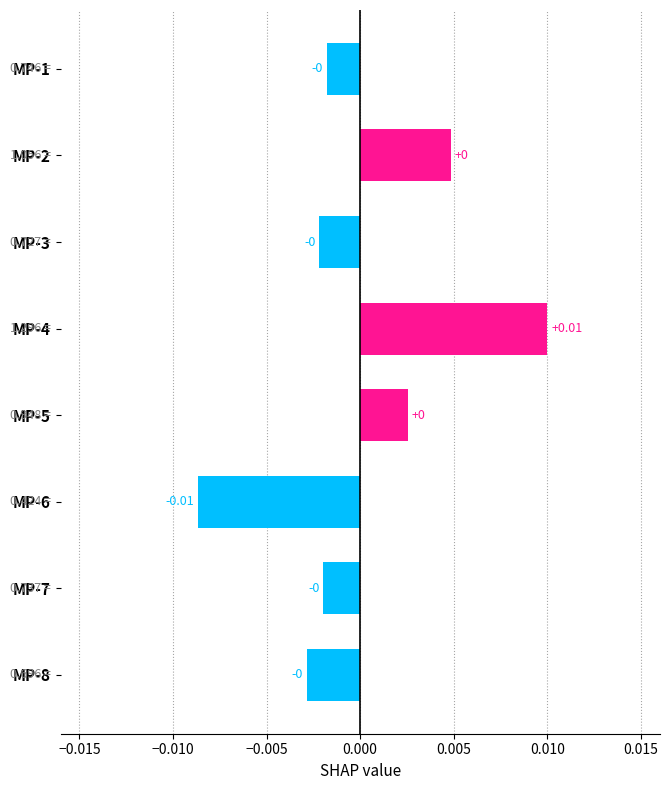

Which has a higher value, MP-4 or MP-5?

MP-4